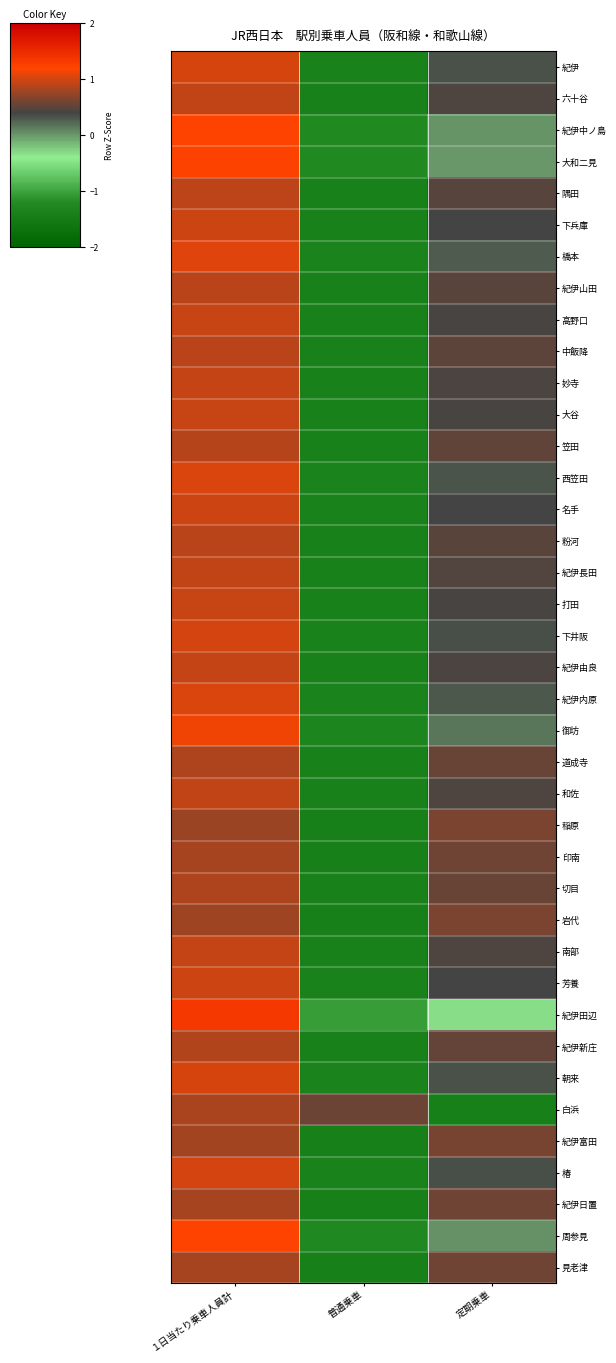

Reading left to right, transcribe all the data shown in this chart.

紀伊: １日当たり乗車人員計=1.0	普通乗車=-1.4	定期乗車=0.3
六十谷: １日当たり乗車人員計=0.9	普通乗車=-1.4	定期乗車=0.5
紀伊中ノ島: １日当たり乗車人員計=1.2	普通乗車=-1.2	定期乗車=0.0
大和二見: １日当たり乗車人員計=1.2	普通乗車=-1.2	定期乗車=0.0
隅田: １日当たり乗車人員計=0.9	普通乗車=-1.4	定期乗車=0.5
下兵庫: １日当たり乗車人員計=1.0	普通乗車=-1.4	定期乗車=0.4
橋本: １日当たり乗車人員計=1.0	普通乗車=-1.3	定期乗車=0.3
紀伊山田: １日当たり乗車人員計=0.9	普通乗車=-1.4	定期乗車=0.5
高野口: １日当たり乗車人員計=1.0	普通乗車=-1.4	定期乗車=0.4
中飯降: １日当たり乗車人員計=0.9	普通乗車=-1.4	定期乗車=0.5
妙寺: １日当たり乗車人員計=1.0	普通乗車=-1.4	定期乗車=0.4
大谷: １日当たり乗車人員計=1.0	普通乗車=-1.4	定期乗車=0.4
笠田: １日当たり乗車人員計=0.9	普通乗車=-1.4	定期乗車=0.5
西笠田: １日当たり乗車人員計=1.0	普通乗車=-1.4	定期乗車=0.3
名手: １日当たり乗車人員計=1.0	普通乗車=-1.4	定期乗車=0.4
粉河: １日当たり乗車人員計=0.9	普通乗車=-1.4	定期乗車=0.5
紀伊長田: １日当たり乗車人員計=0.9	普通乗車=-1.4	定期乗車=0.5
打田: １日当たり乗車人員計=1.0	普通乗車=-1.4	定期乗車=0.4
下井阪: １日当たり乗車人員計=1.0	普通乗車=-1.4	定期乗車=0.4
紀伊由良: １日当たり乗車人員計=0.9	普通乗車=-1.4	定期乗車=0.4
紀伊内原: １日当たり乗車人員計=1.0	普通乗車=-1.3	定期乗車=0.3
御坊: １日当たり乗車人員計=1.1	普通乗車=-1.3	定期乗車=0.2
道成寺: １日当たり乗車人員計=0.9	普通乗車=-1.4	定期乗車=0.5
和佐: １日当たり乗車人員計=0.9	普通乗車=-1.4	定期乗車=0.5
稲原: １日当たり乗車人員計=0.8	普通乗車=-1.4	定期乗車=0.6
印南: １日当たり乗車人員計=0.8	普通乗車=-1.4	定期乗車=0.6
切目: １日当たり乗車人員計=0.8	普通乗車=-1.4	定期乗車=0.6
岩代: １日当たり乗車人員計=0.8	普通乗車=-1.4	定期乗車=0.6
南部: １日当たり乗車人員計=0.9	普通乗車=-1.4	定期乗車=0.4
芳養: １日当たり乗車人員計=1.0	普通乗車=-1.4	定期乗車=0.4
紀伊田辺: １日当たり乗車人員計=1.4	普通乗車=-1.0	定期乗車=-0.3
紀伊新庄: １日当たり乗車人員計=0.9	普通乗車=-1.4	定期乗車=0.5
朝来: １日当たり乗車人員計=1.0	普通乗車=-1.4	定期乗車=0.3
白浜: １日当たり乗車人員計=0.8	普通乗車=0.6	定期乗車=-1.4
紀伊富田: １日当たり乗車人員計=0.8	普通乗車=-1.4	定期乗車=0.6
椿: １日当たり乗車人員計=1.0	普通乗車=-1.4	定期乗車=0.4
紀伊日置: １日当たり乗車人員計=0.8	普通乗車=-1.4	定期乗車=0.6
周参見: １日当たり乗車人員計=1.2	普通乗車=-1.2	定期乗車=0.0
見老津: １日当たり乗車人員計=0.8	普通乗車=-1.4	定期乗車=0.6